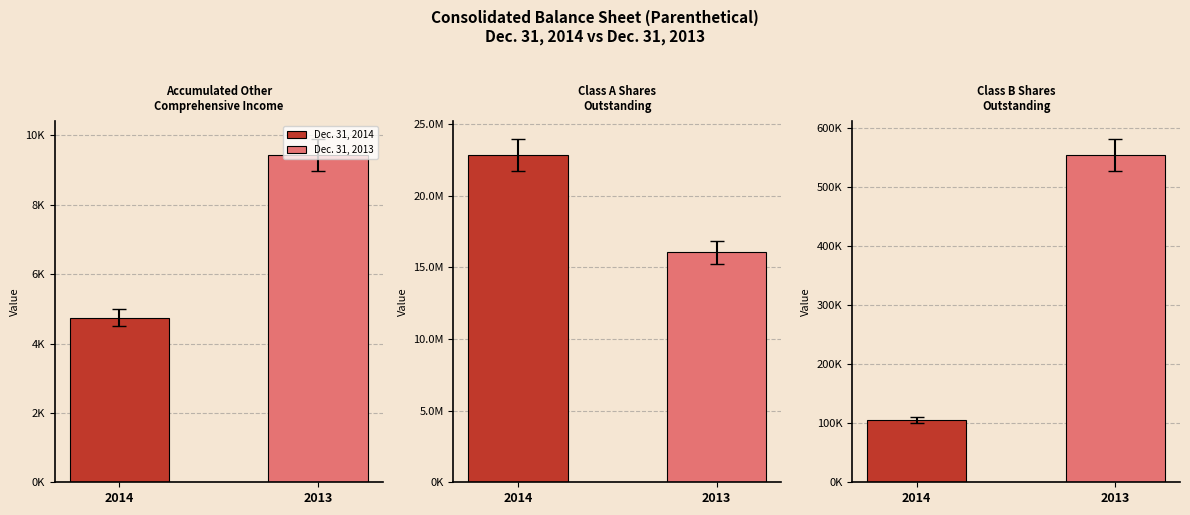

What is the sum of all Dec. 31, 2013 values?

16611456